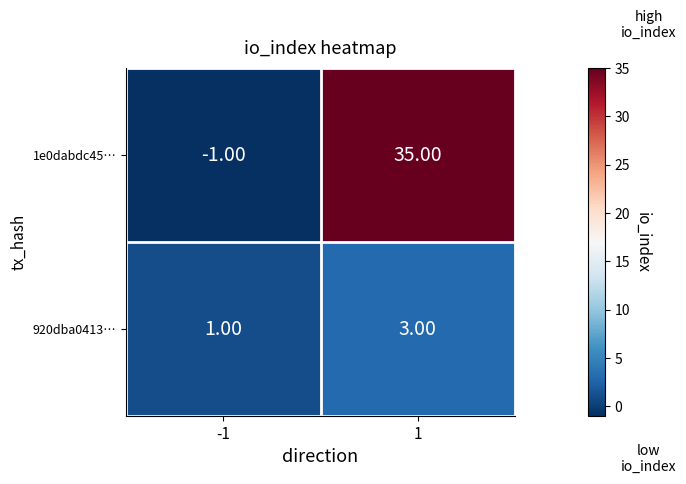

Rank the series at -1 from highest to lowest value.

920dba0413…, 1e0dabdc45…